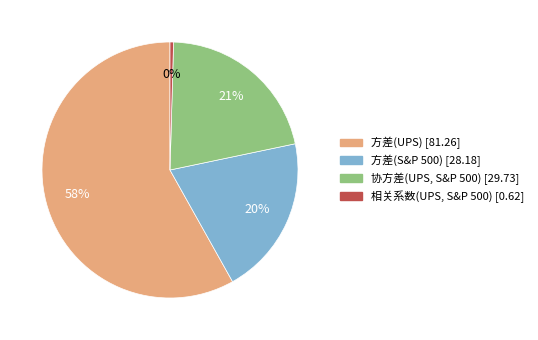

To the nearest percent, what percentage of the pie is 协方差(UPS, S&P 500)?

21%